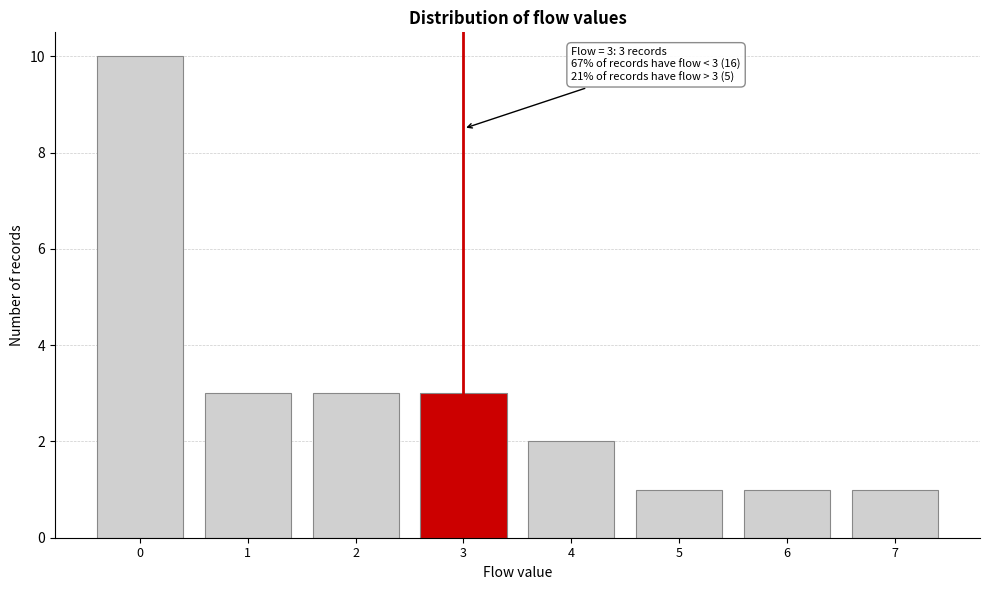

Which range on the x-axis has the tallest bar?

-0.5 to 0.5